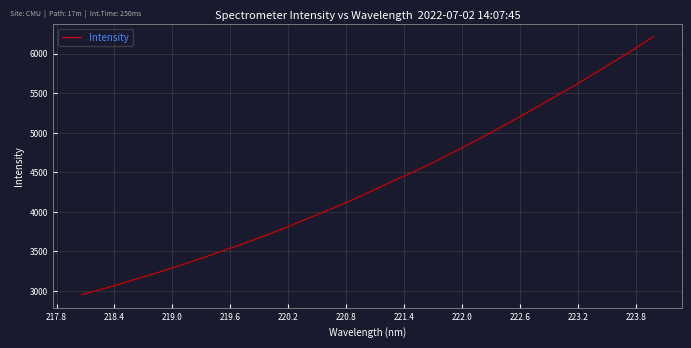

How many lines are shown in the chart?

1